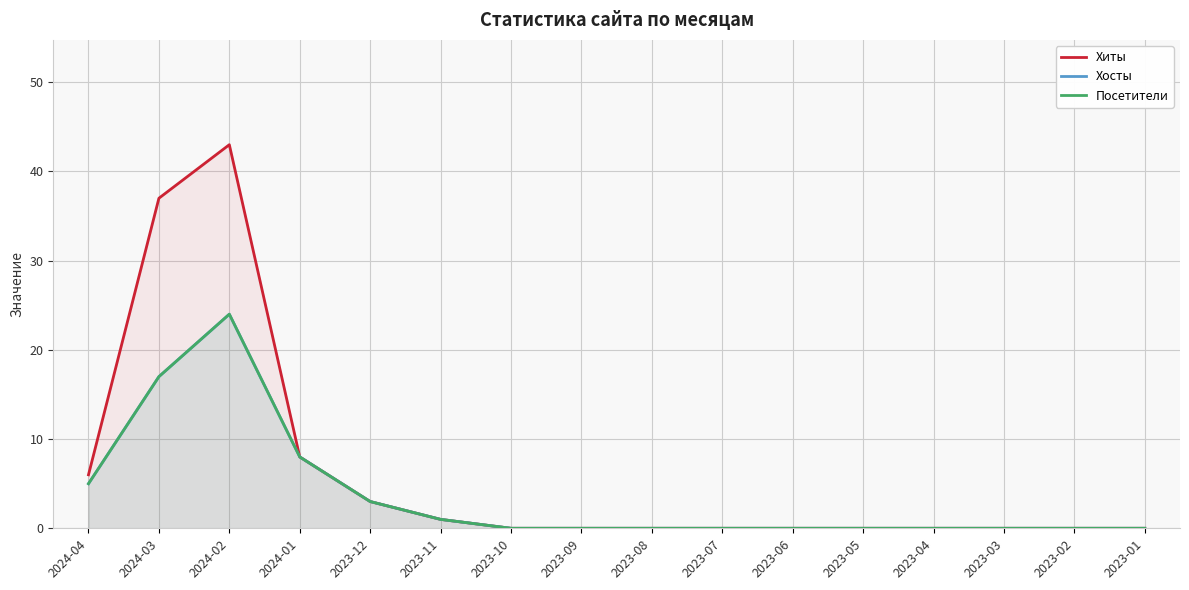

Reading left to right, extract all data points from this chart.

Хиты: 6	37	43	8	3	1	0	0	0	0	0	0	0	0	0	0
Хосты: 5	17	24	8	3	1	0	0	0	0	0	0	0	0	0	0
Посетители: 5	17	24	8	3	1	0	0	0	0	0	0	0	0	0	0